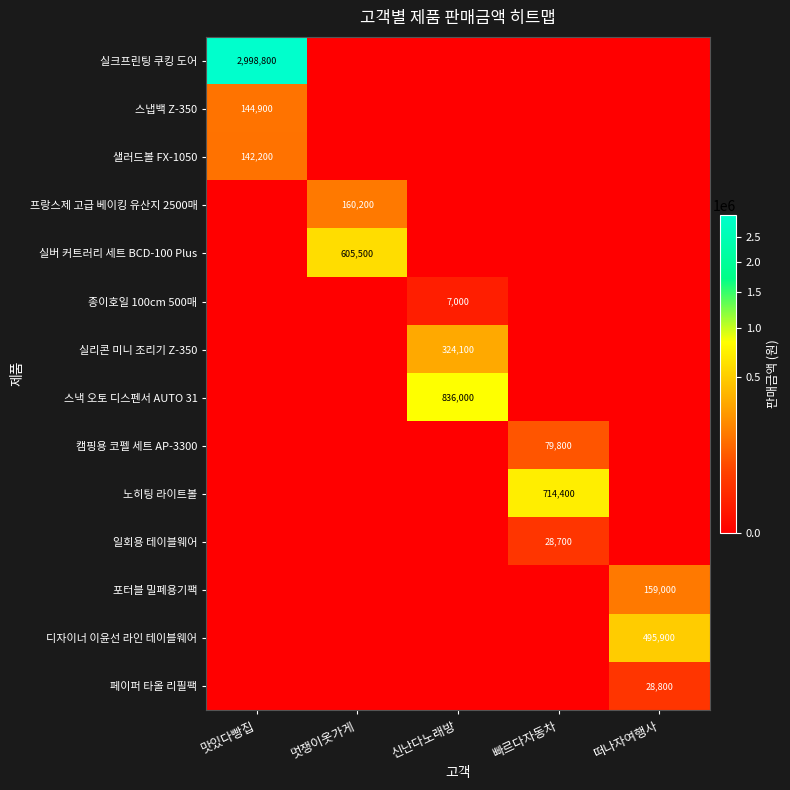

What is the difference between the highest and lowest values at 신난다노래방?

836000